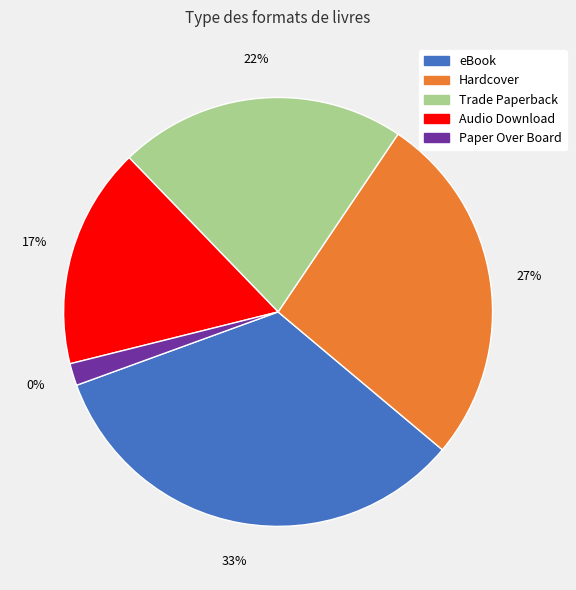

To the nearest percent, what is the average slice percentage?

20%